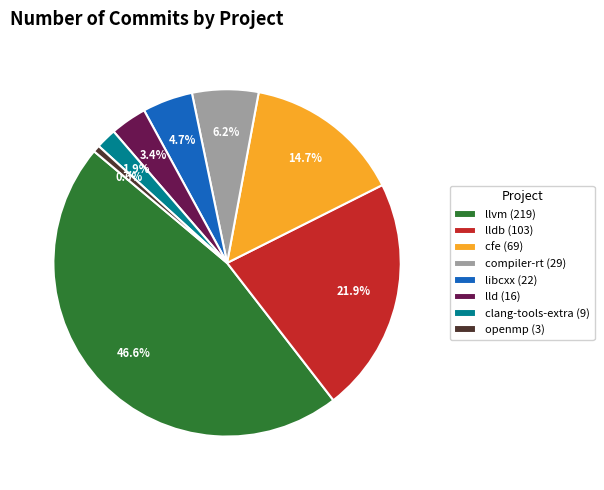

Between libcxx (22) and openmp (3), which is larger?

libcxx (22)